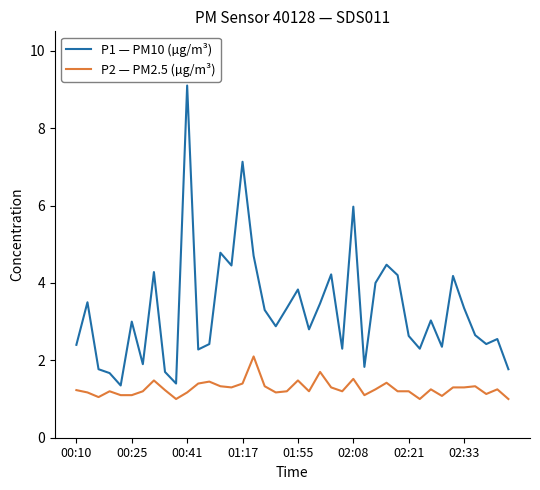

Is this an area chart (filled region under the line)?

No